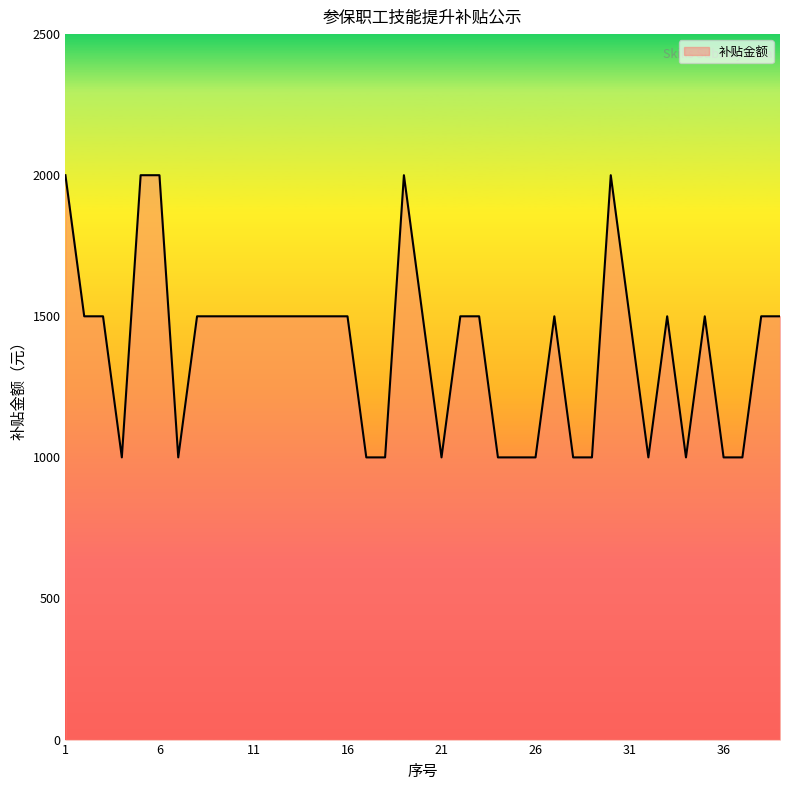

Count the values in the range 1000 to 1500.

34